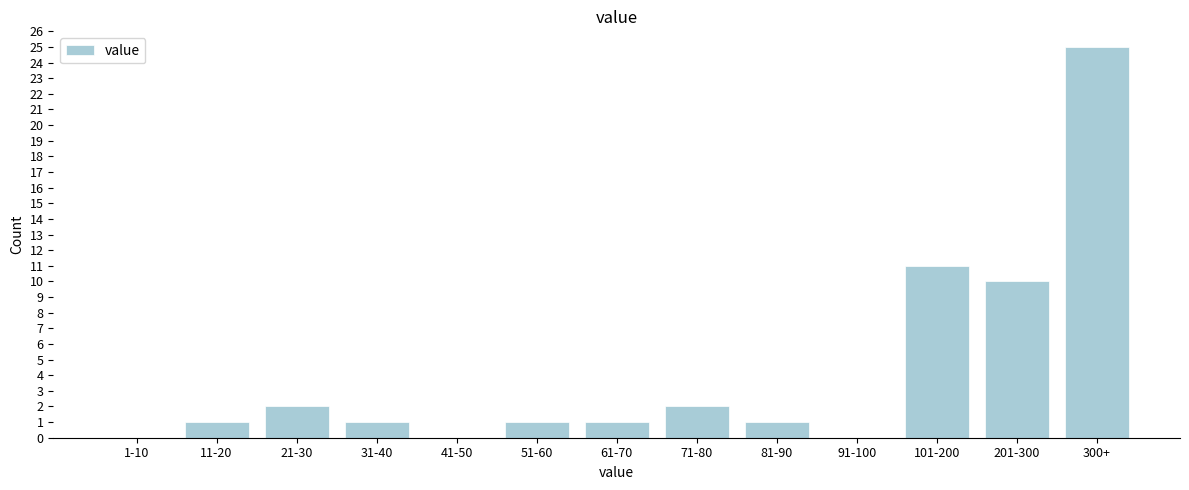

Reading right to left, extract all data points from this chart.

300+=25	201-300=10	101-200=11	91-100=0	81-90=1	71-80=2	61-70=1	51-60=1	41-50=0	31-40=1	21-30=2	11-20=1	1-10=0